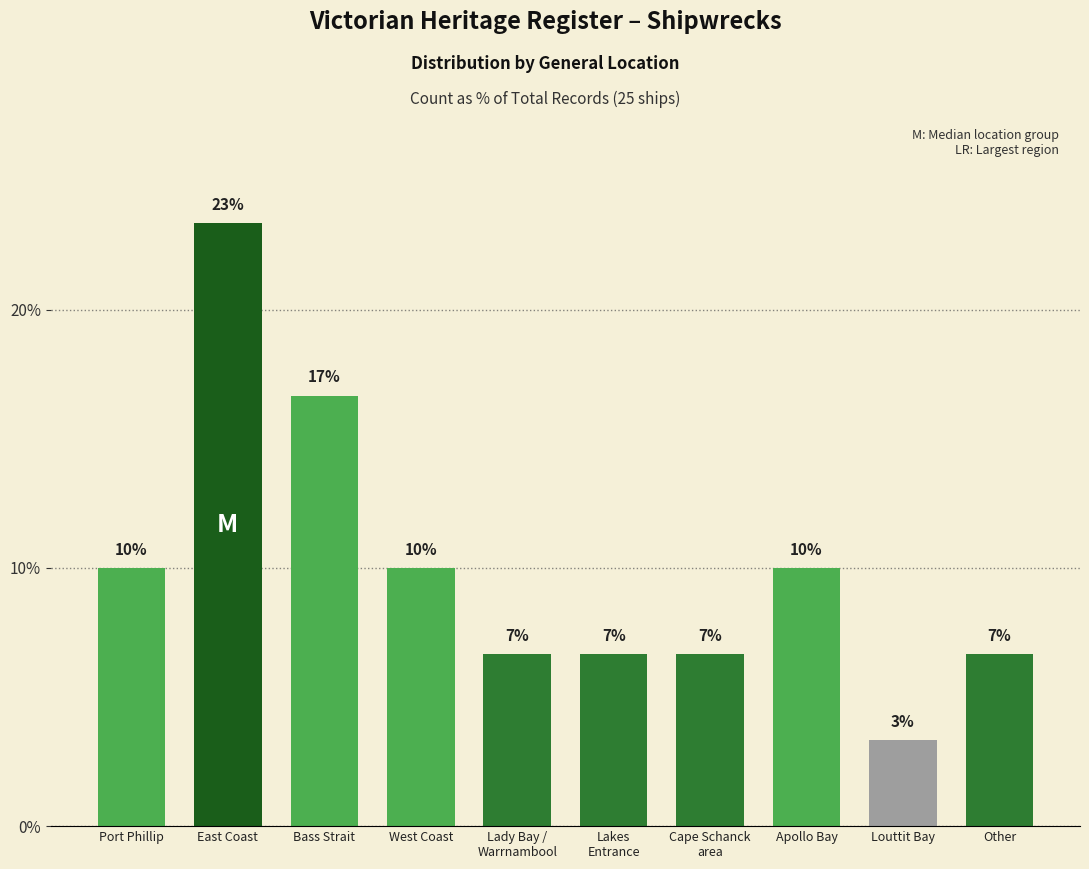

Rank the categories by value from highest to lowest.

East Coast, Bass Strait, Port Phillip, West Coast, Apollo Bay, Lady Bay /
Warrnambool, Lakes
Entrance, Cape Schanck
area, Other, Louttit Bay